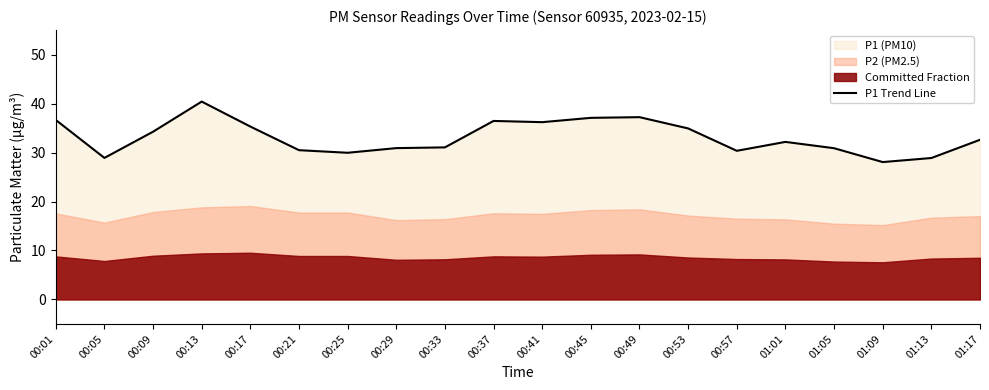

The value at 00:09 is 34.2. True or false?

True